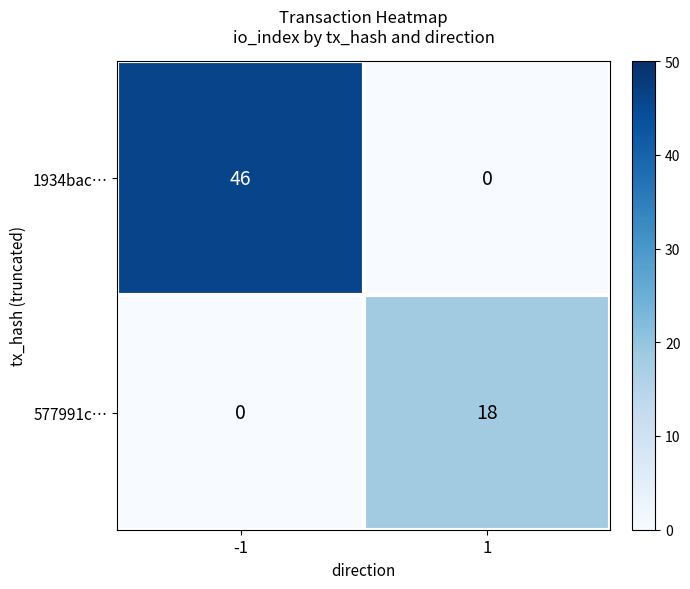

Which series has the largest total across all categories?

1934bac…